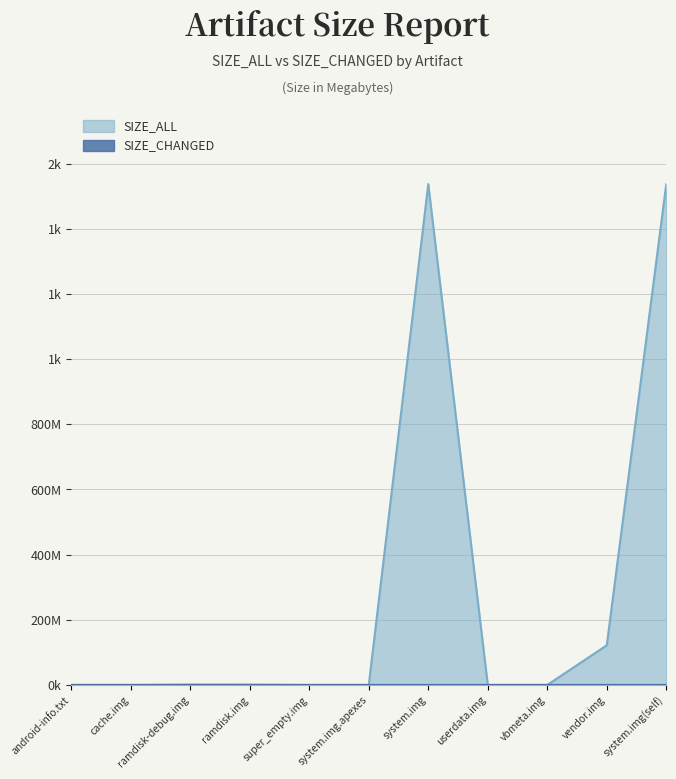

Reading left to right, extract all data points from this chart.

SIZE_ALL: 0.0	0.0	1.0	0.9	0.0	0.0	1537.2	0.0	0.0	121.7	1537.2
SIZE_CHANGED: 0.0	0.0	0.0	0.0	0.0	0.0	0.0	0.0	0.0	0.0	0.0